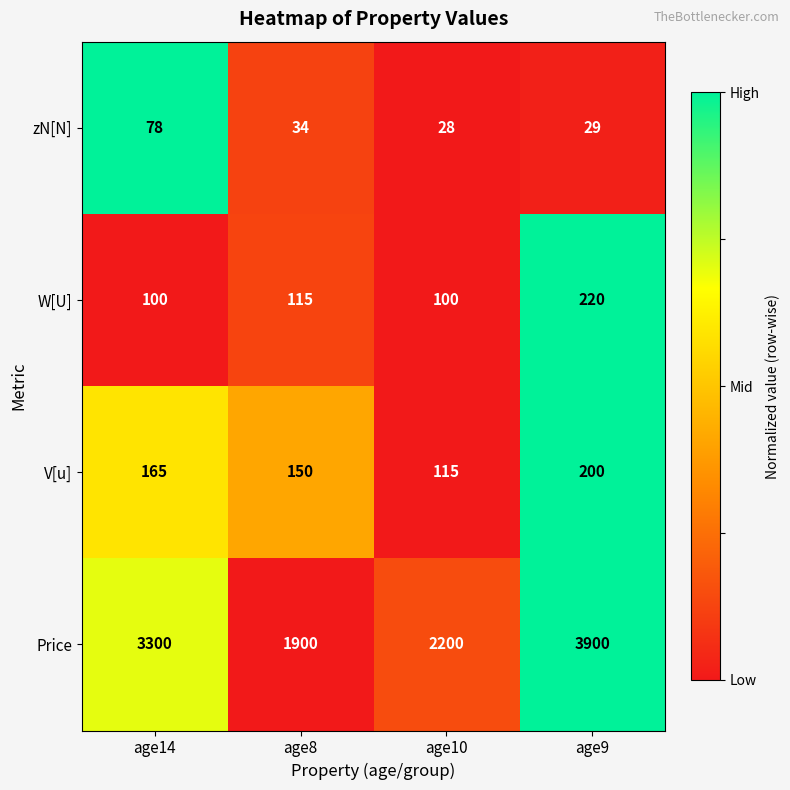

What is the greatest value displayed?

3900